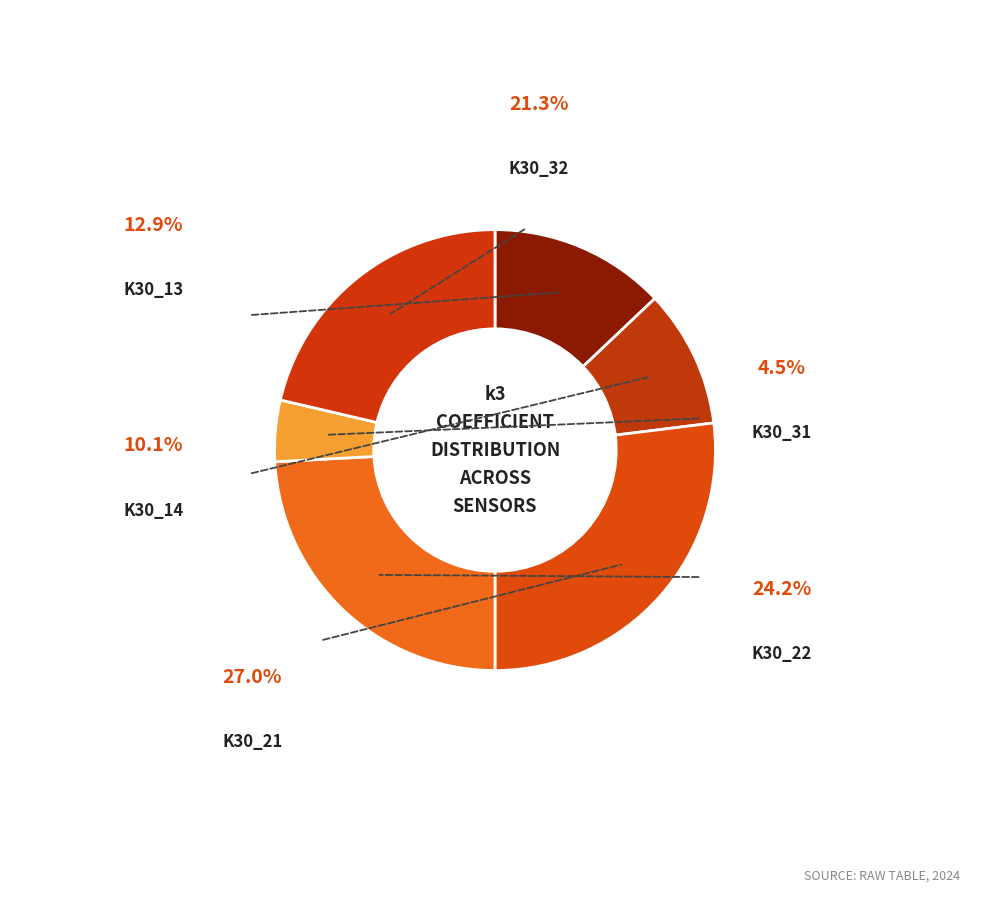

Is it true that K30_32 is 21% of the pie?

True